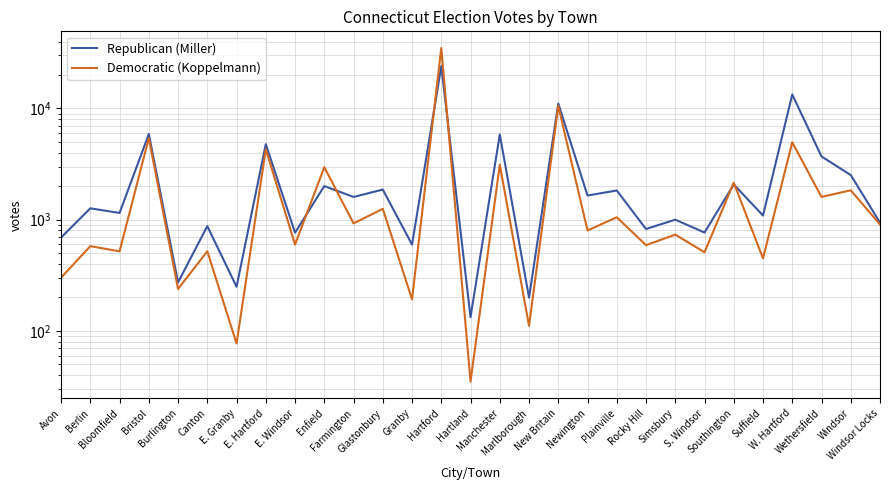

At which label is Democratic (Koppelmann) closest to 17500?

New Britain